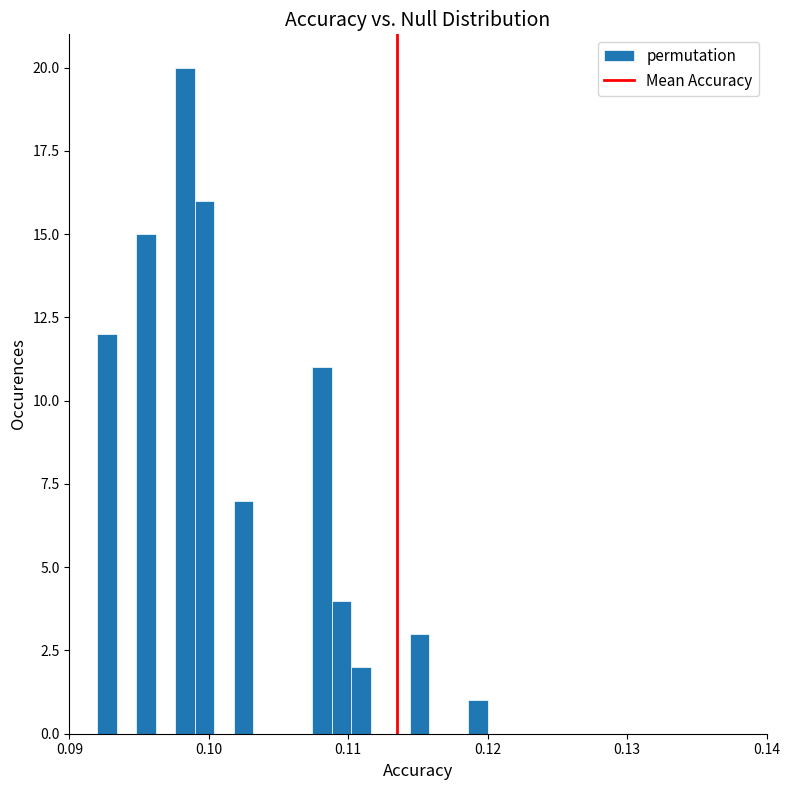

Read against the x-axis, roughly where is the centre of the tallest bar?

0.098